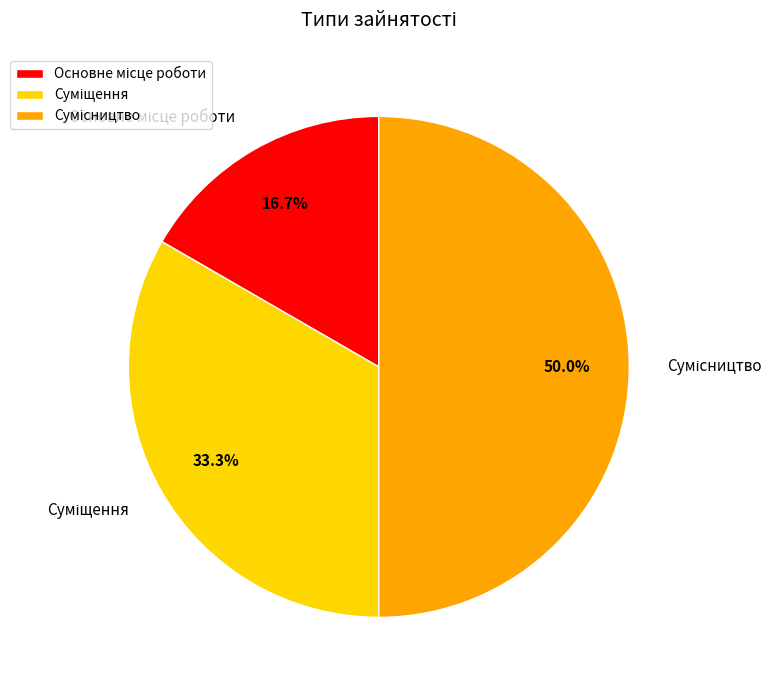

To the nearest percent, what percentage of the pie is Основне місце роботи?

17%